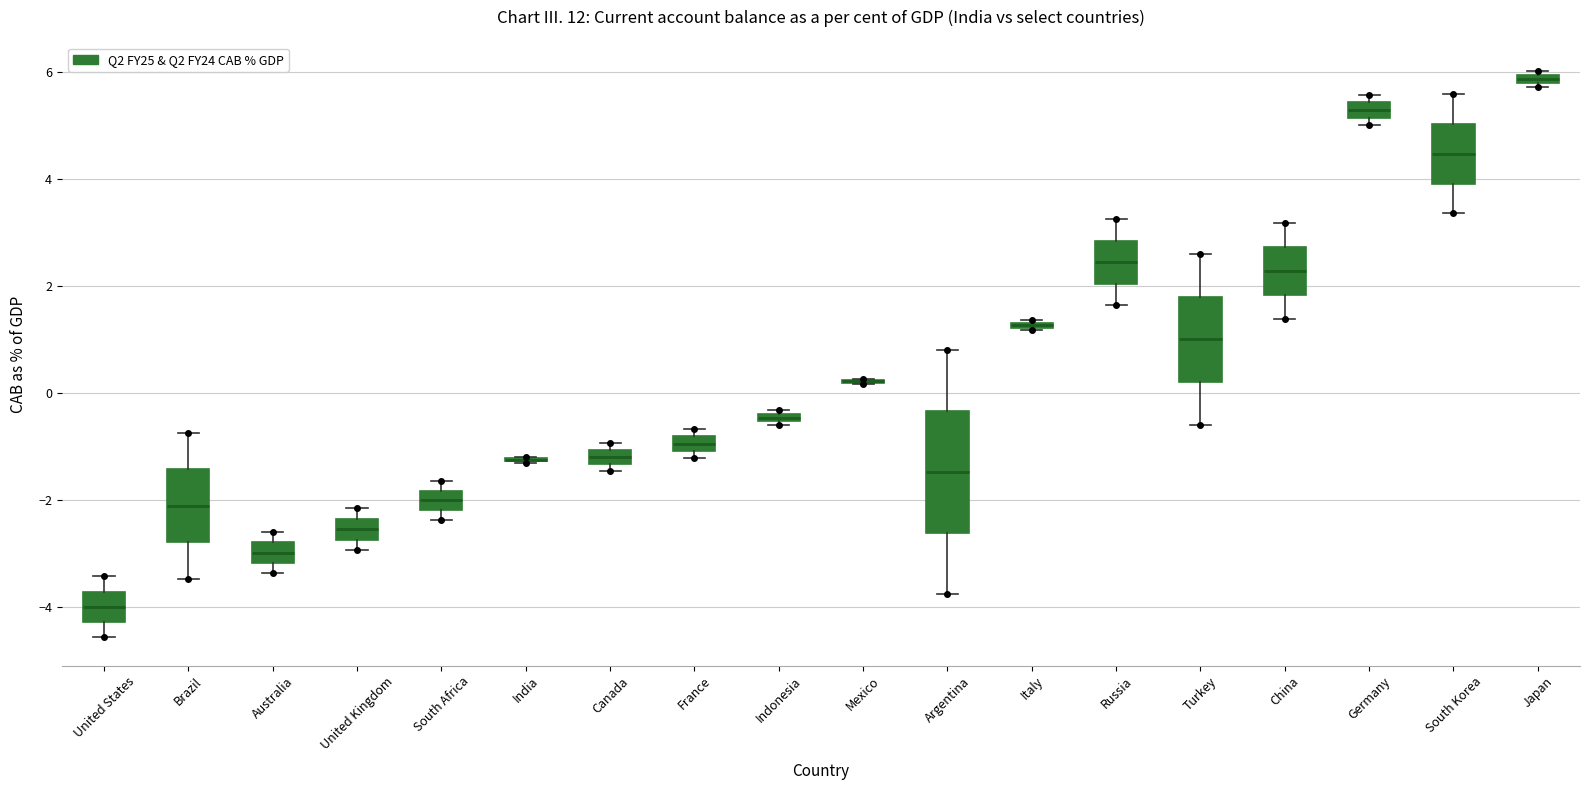

Comparing the boxes themselves (not the whiskers), which one is the tallest?

Argentina